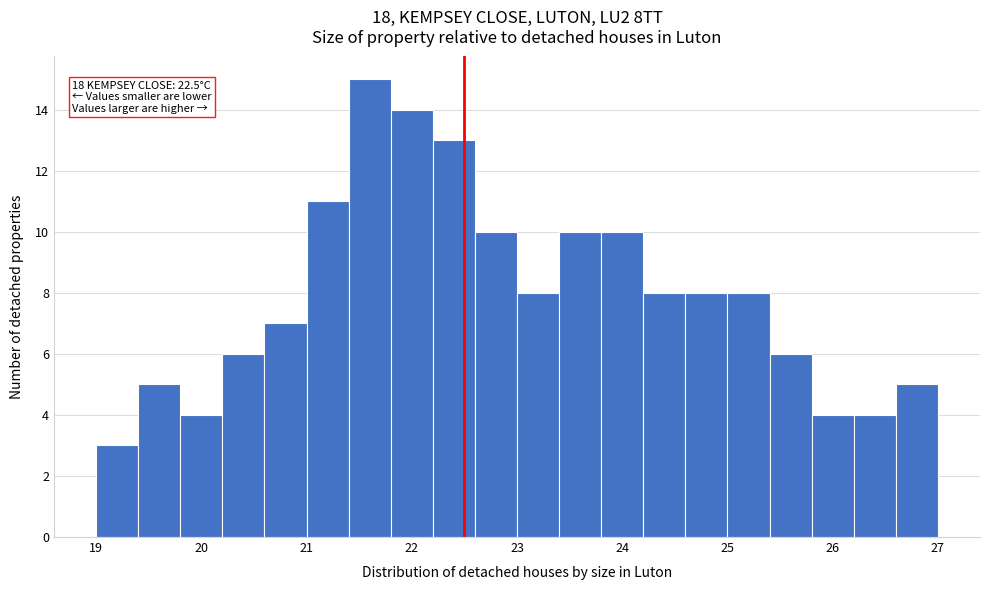

Which range on the x-axis has the tallest bar?

21.4 to 21.8